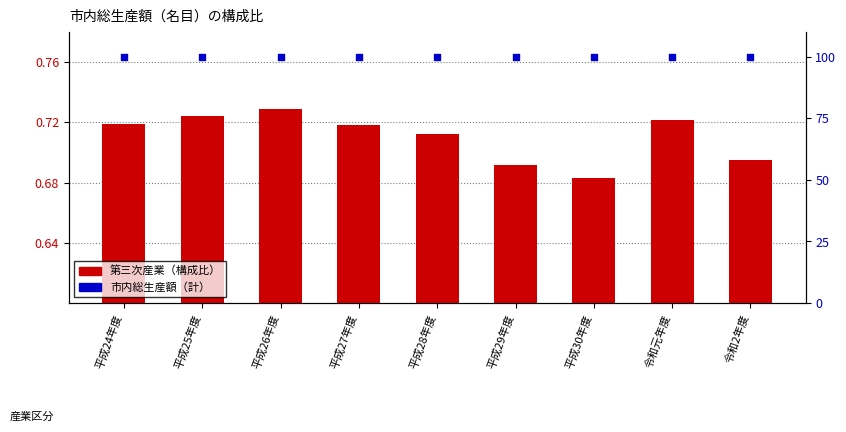

Which series reaches the minimum Y coordinate?

第三次産業（構成比）